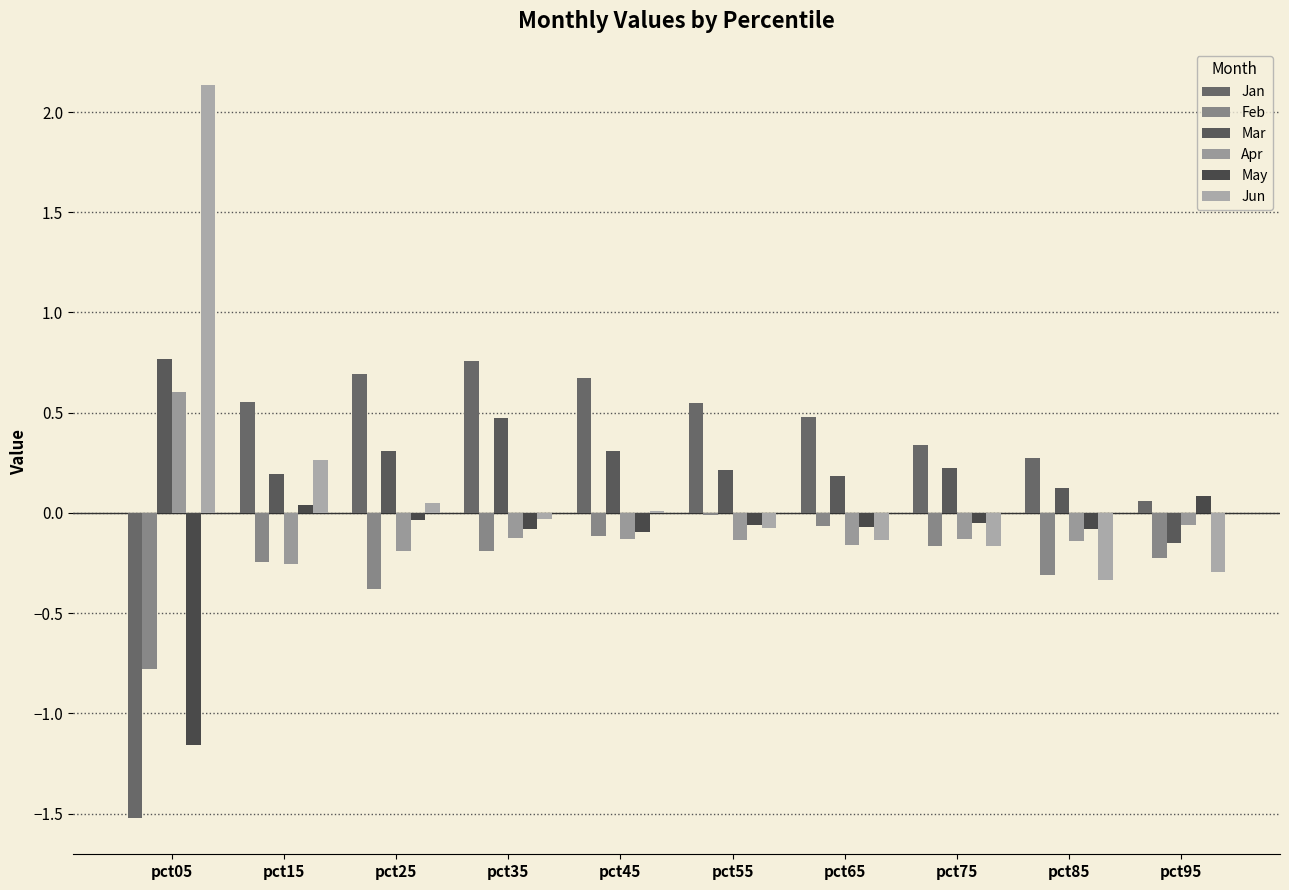

How many data points does each series have?

10